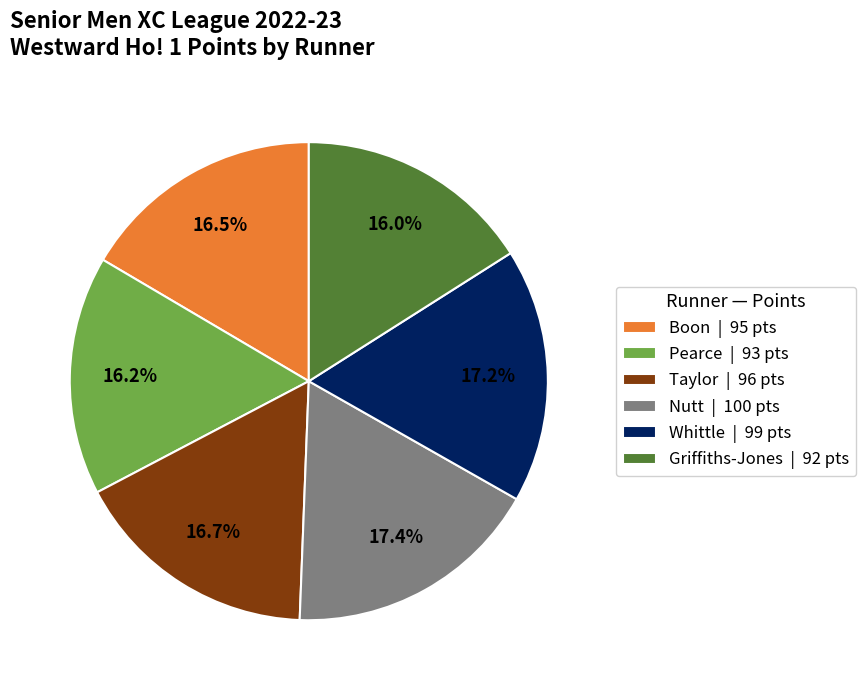

How much of the chart is everything except Taylor | 96 pts?

83.3%